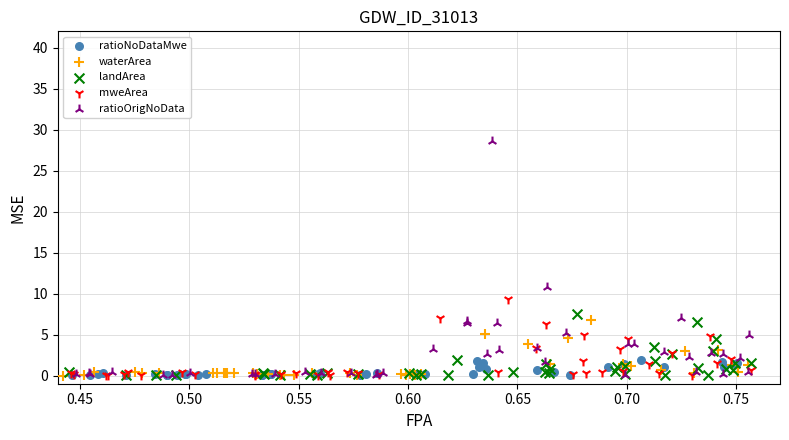

Which series has the largest Y range (max minus min)?

ratioOrigNoData